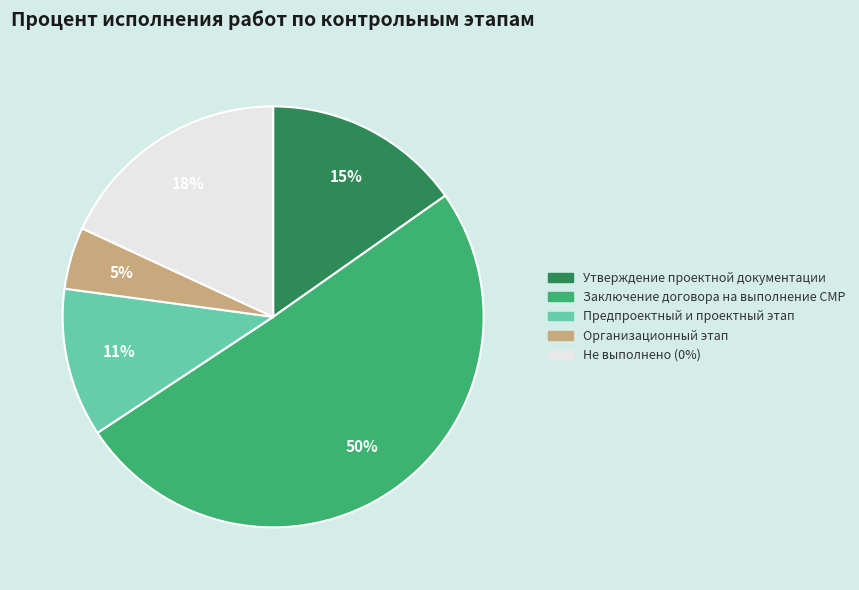

Is there a majority slice in this chart?

Yes